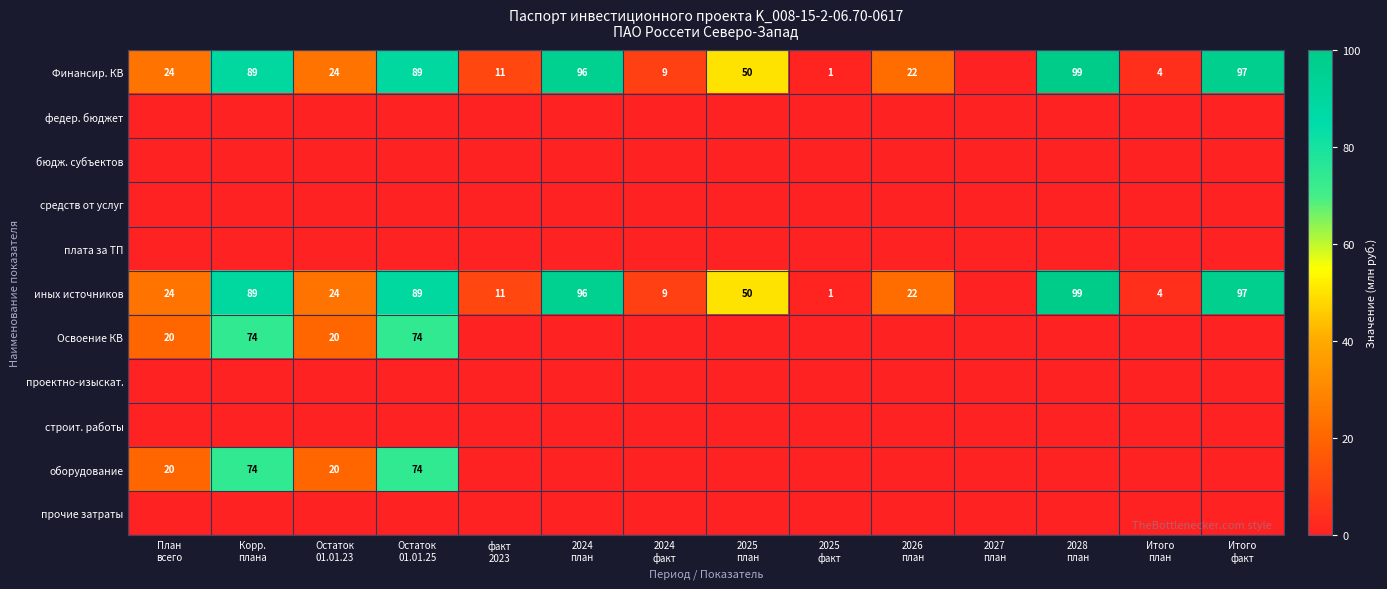

True or false: оборудование has a value of 74 at Остаток 01.01.25.

True